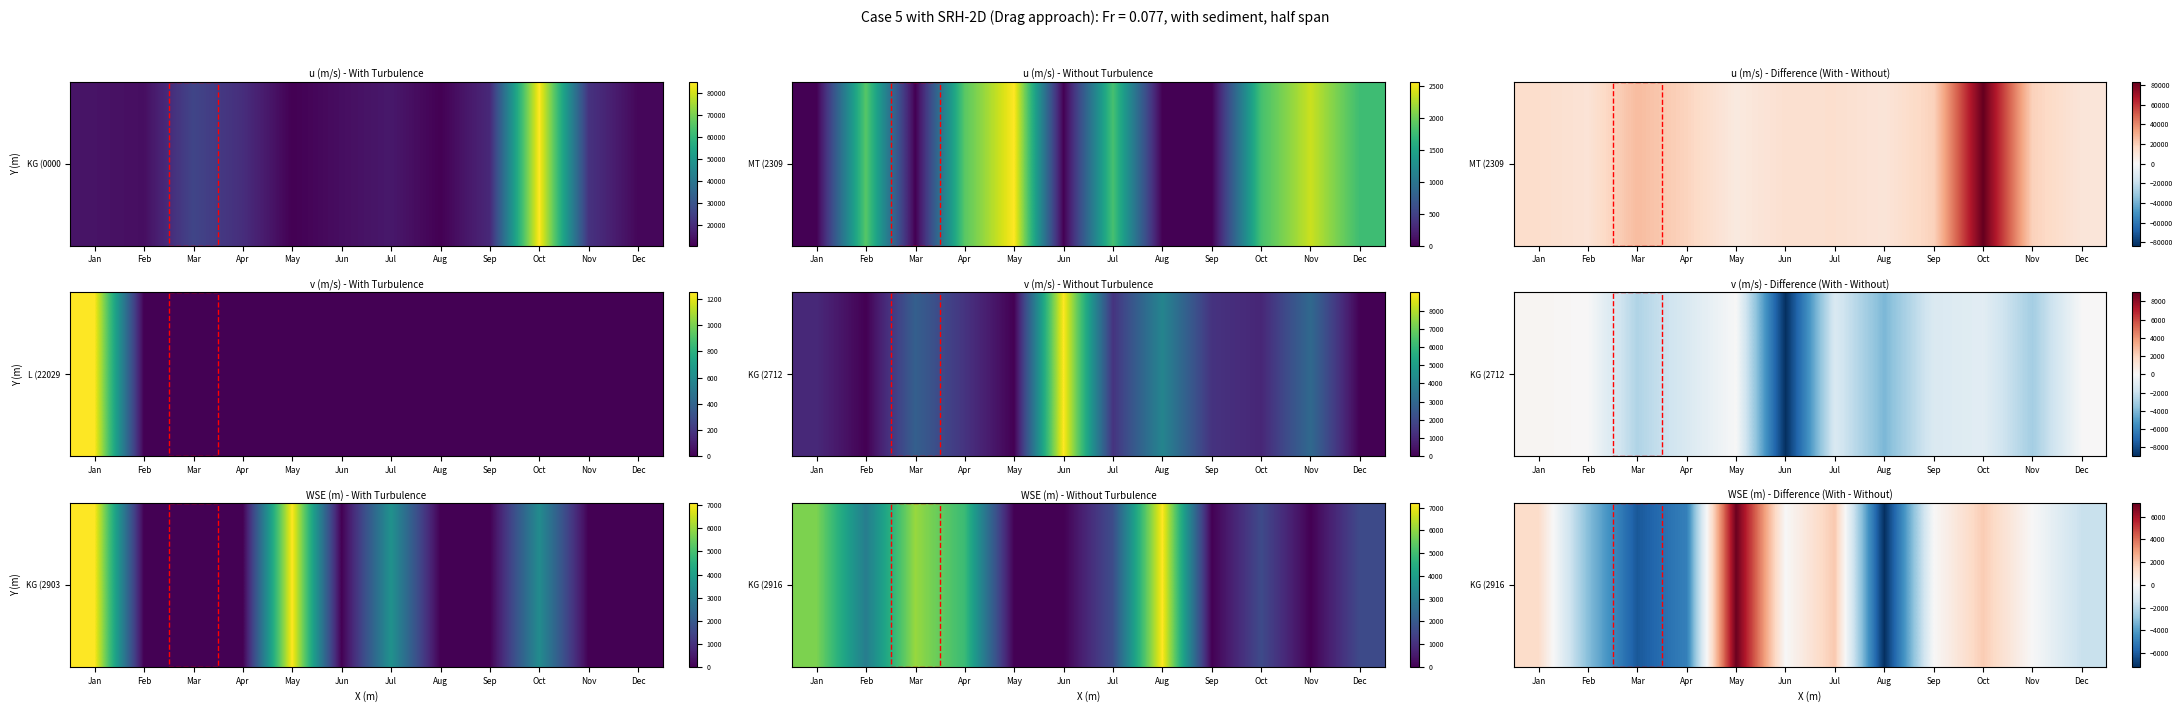

List the labels in order of value, smallest first.

Aug, Mar, Apr, Feb, Dec, Jun, Sep, Nov, Jan, Oct, Jul, May